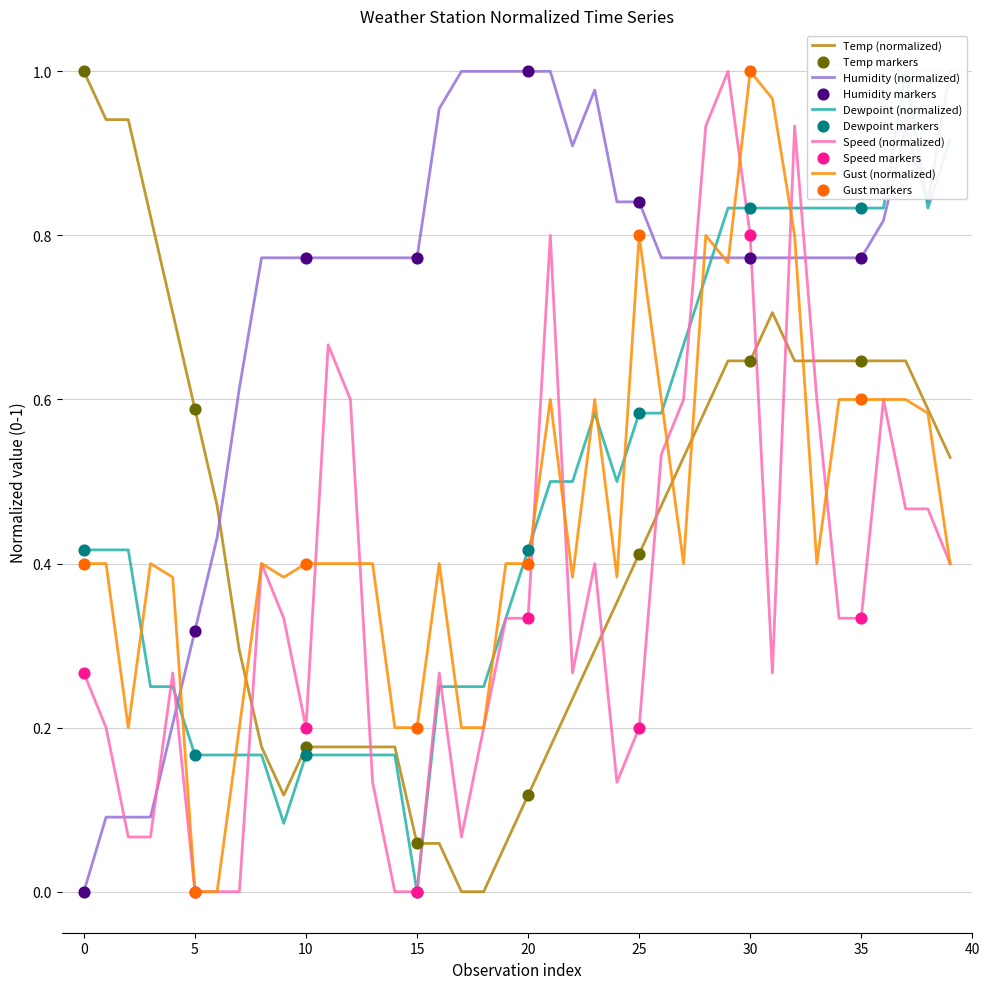

Which series contains the lowest Y value?

Temp